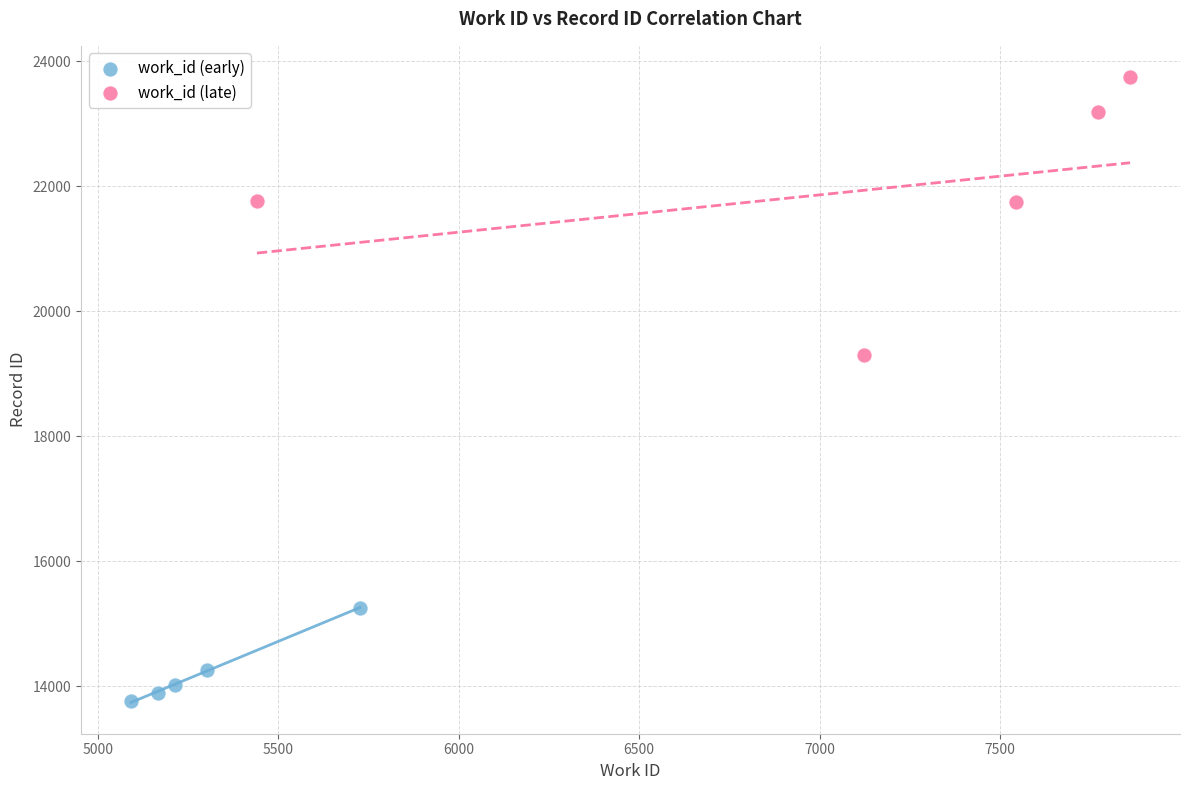

Which series has the largest Y range (max minus min)?

work_id (late)